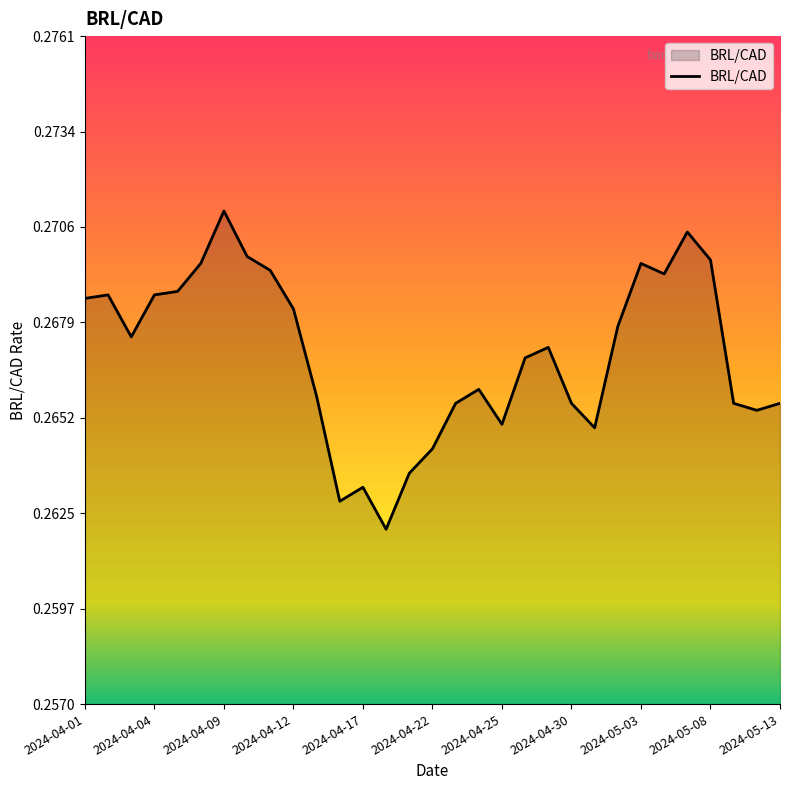

How many lines are shown in the chart?

1